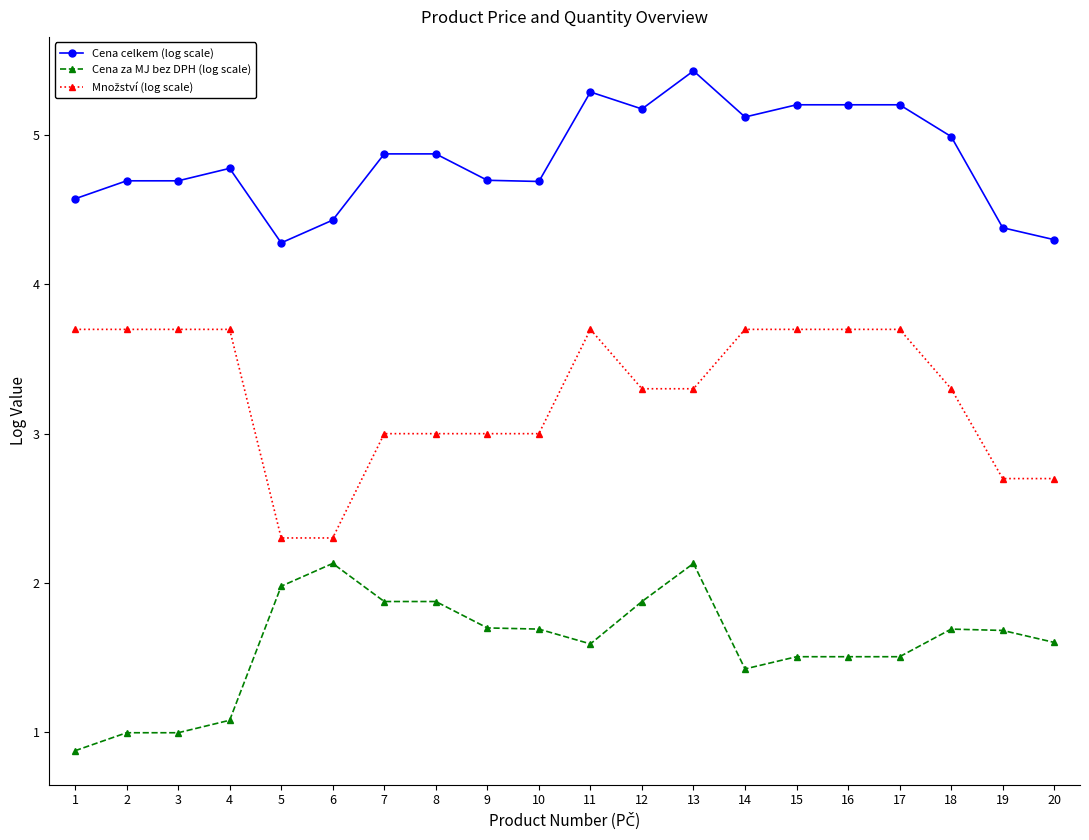

What value does the Cena celkem (log scale) series have at 6?

4.4